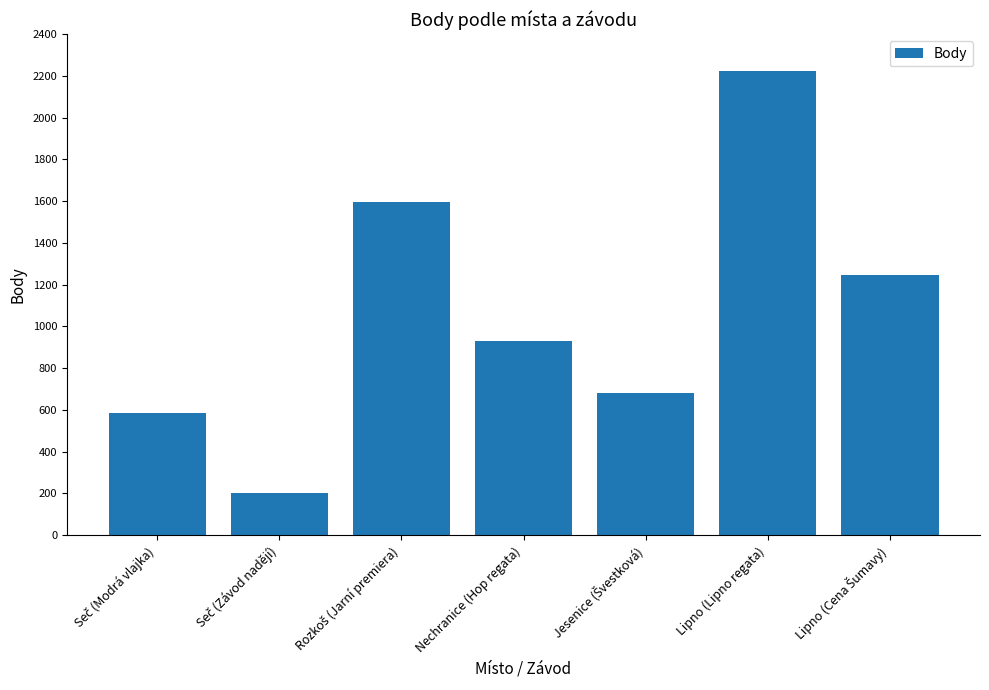

What is the difference between the maximum and second lowest values?

1639